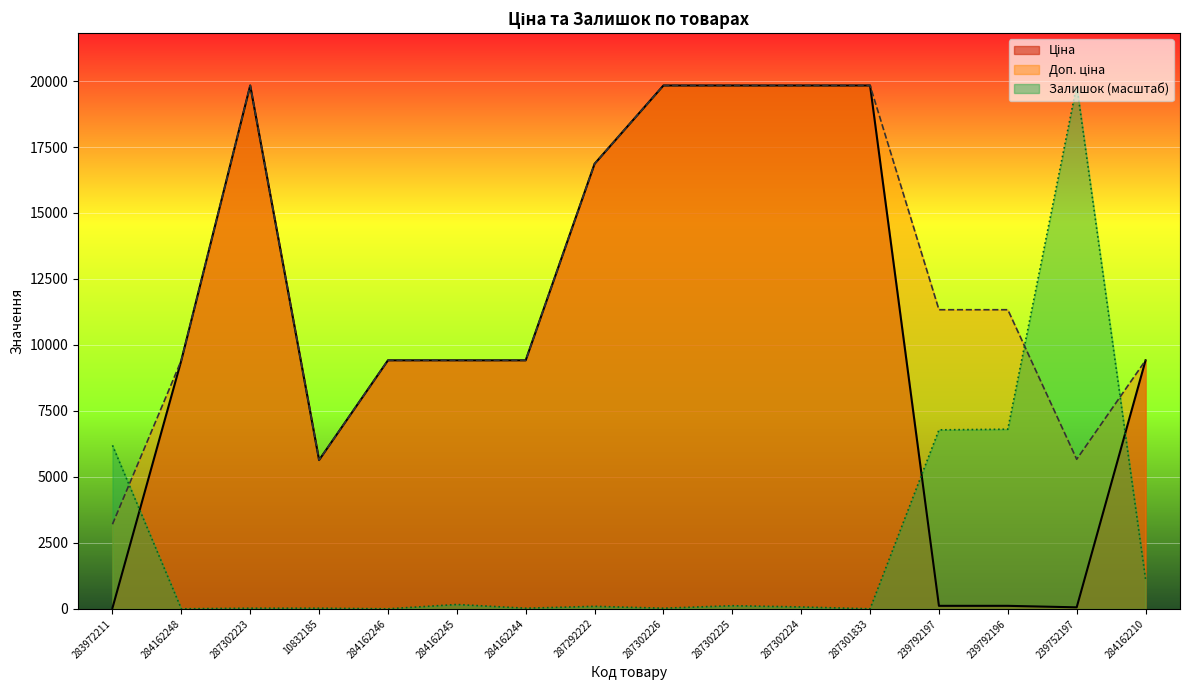

How many data points in Доп. ціна are above 11334?

6